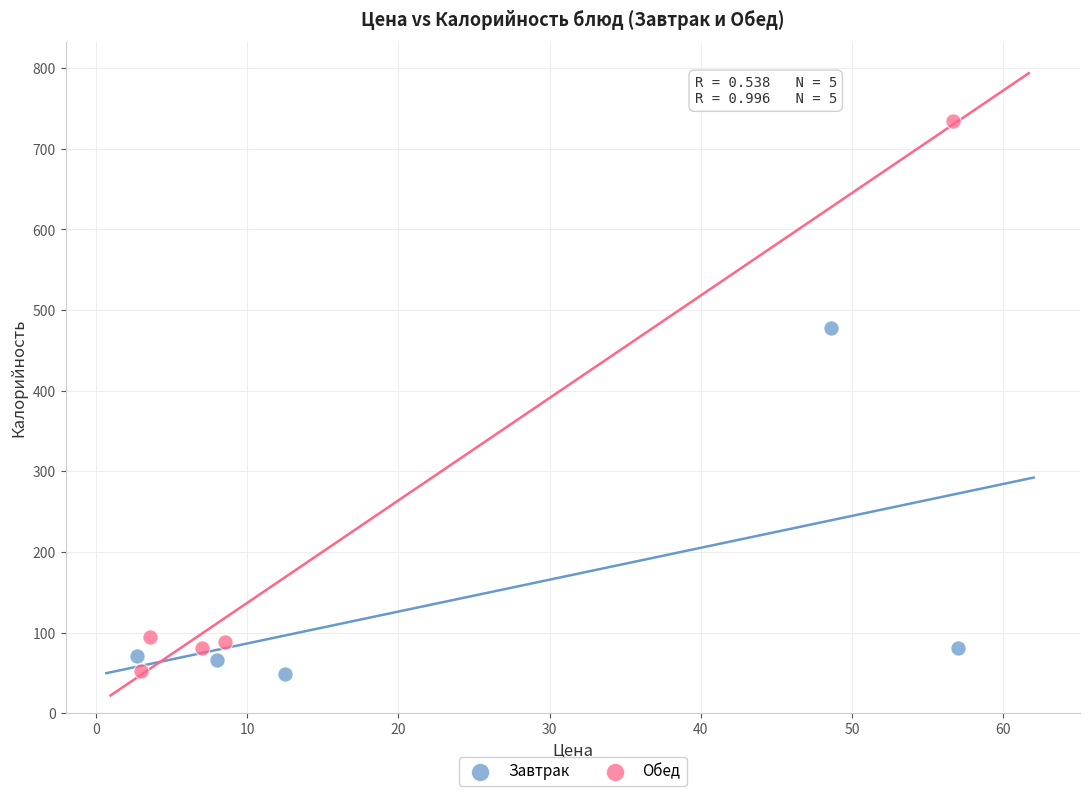

Which series reaches the maximum Y coordinate?

Обед